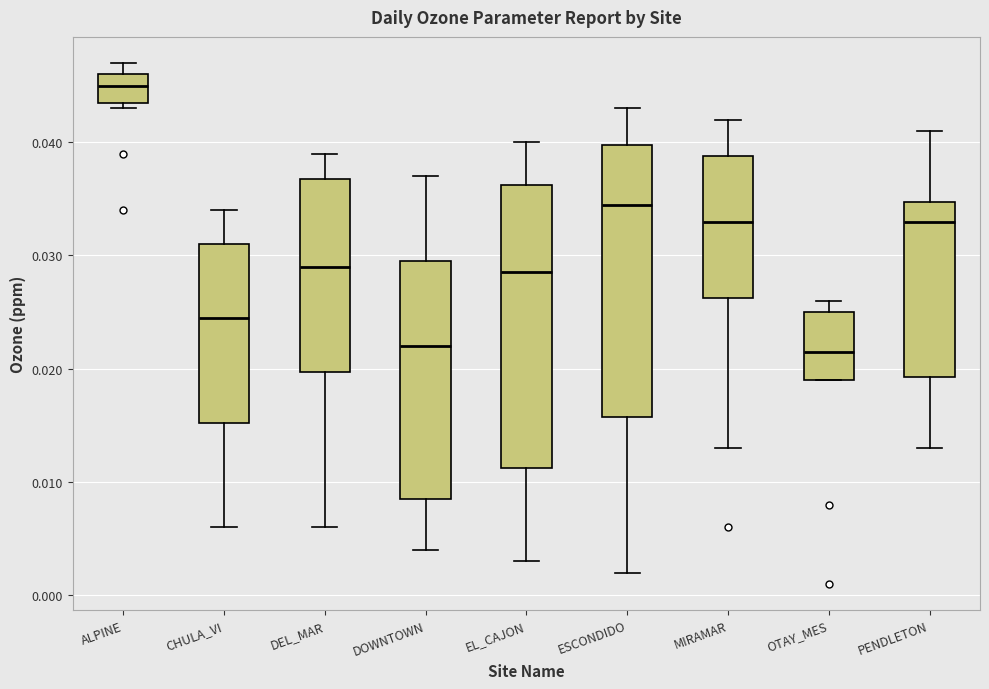

Where does the upper whisker of the box for CHULA_VI end on the y-axis? The values are not printed on the chart, so give them approximately, as read against the axis.

0.034